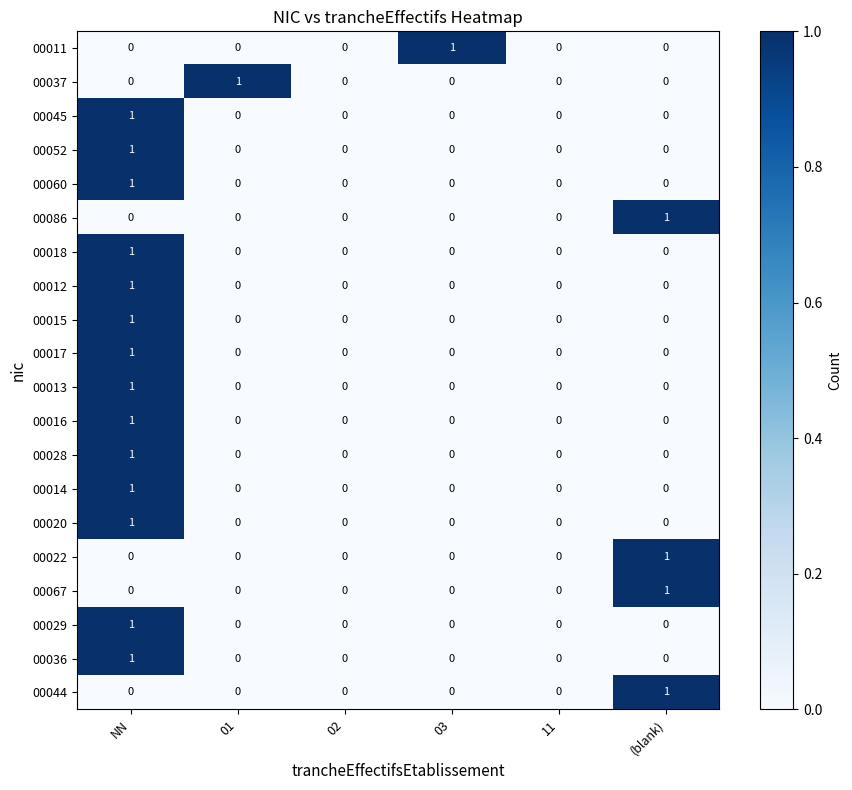

The value of 00017 at NN is 0. True or false?

False